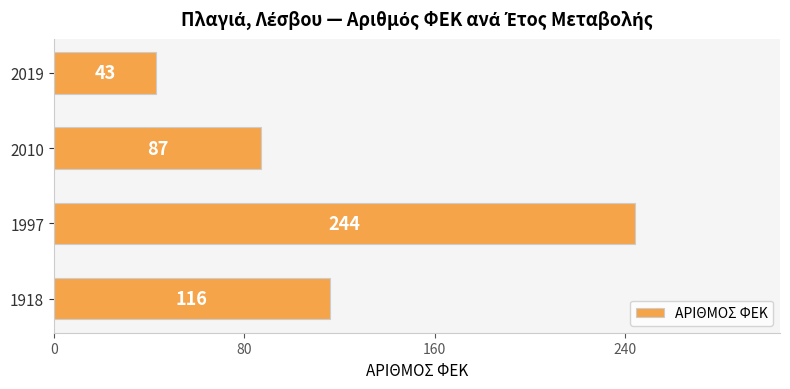

Reading bottom to top, list all the values displayed in this chart.

1918=116	1997=244	2010=87	2019=43